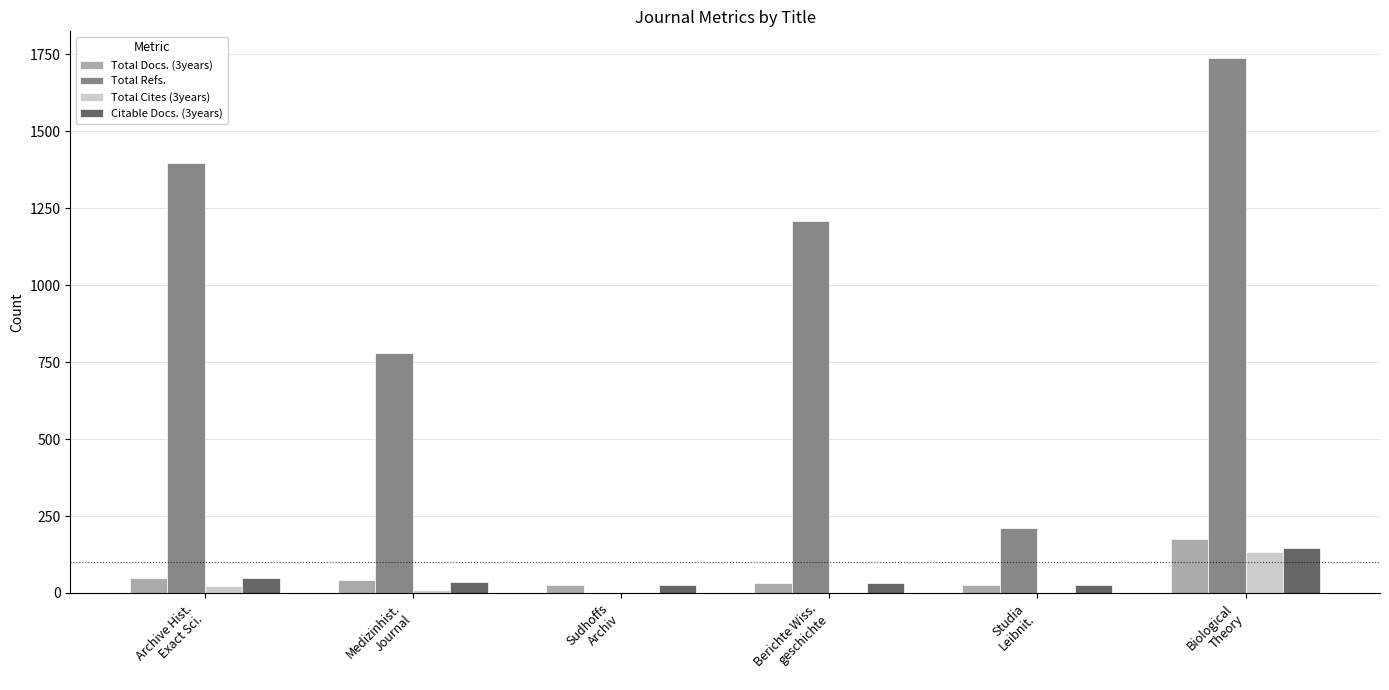

Which series has the largest total across all categories?

Total Refs.